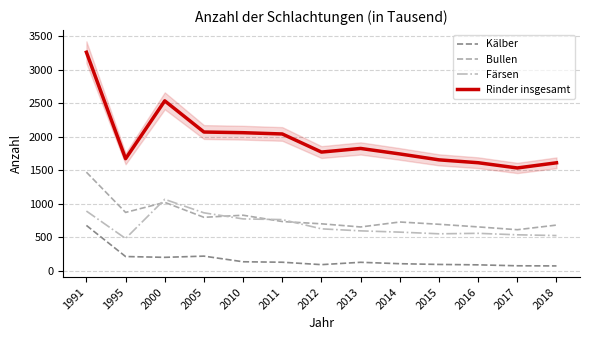

List the series in order of their peak value, highest first.

Rinder insgesamt, Bullen, Färsen, Kälber